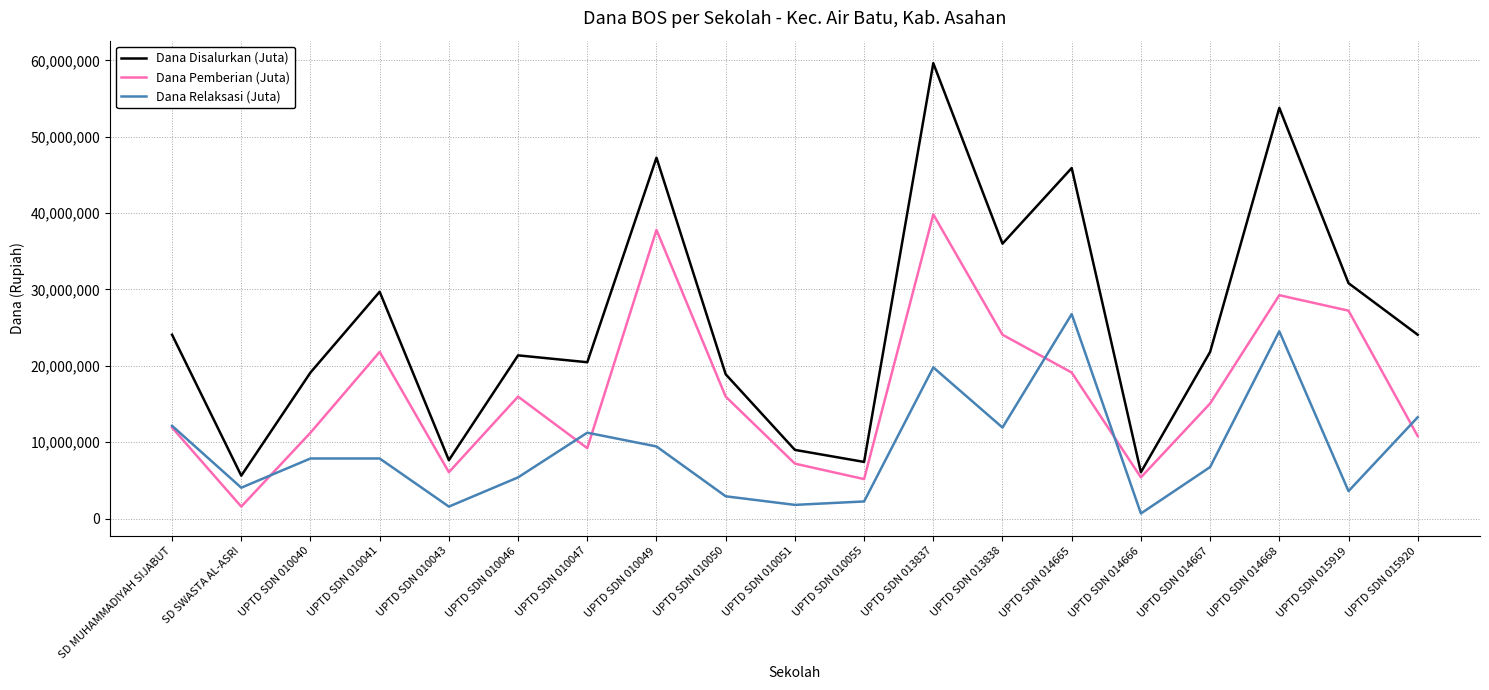

What is the difference between the second highest and second lowest values in the Dana Pemberian (Juta) series?

32625000